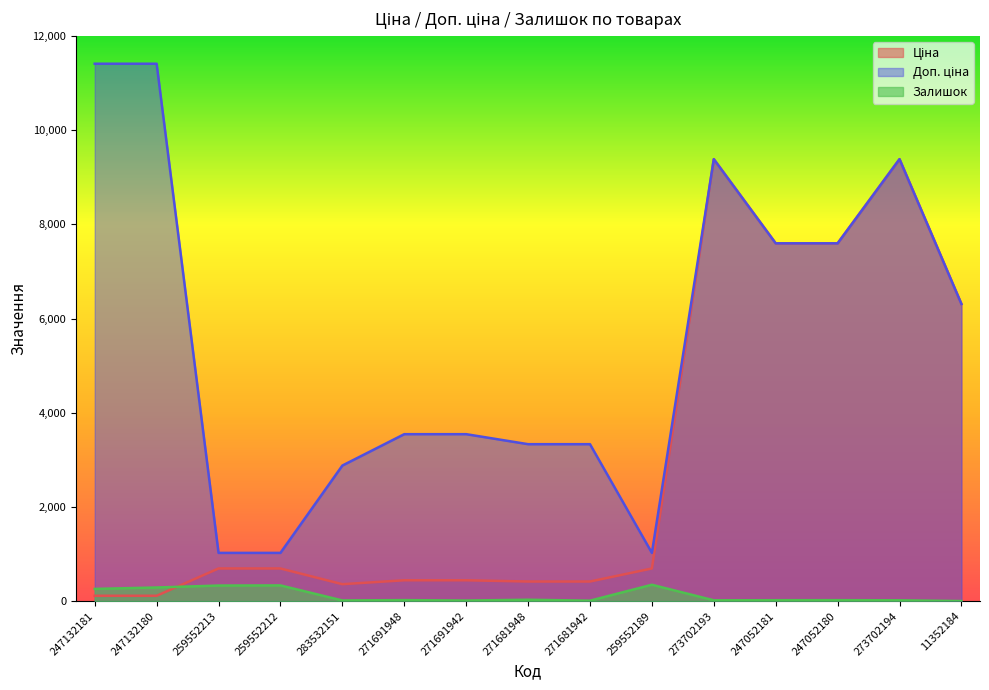

True or false: Ціна and Доп. ціна cross at least once.

False